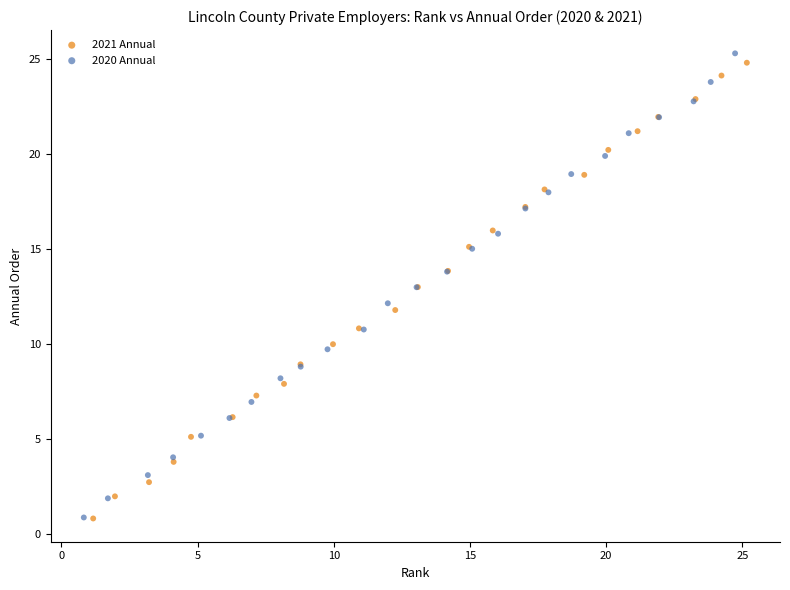

Which series has the largest Y range (max minus min)?

2020 Annual